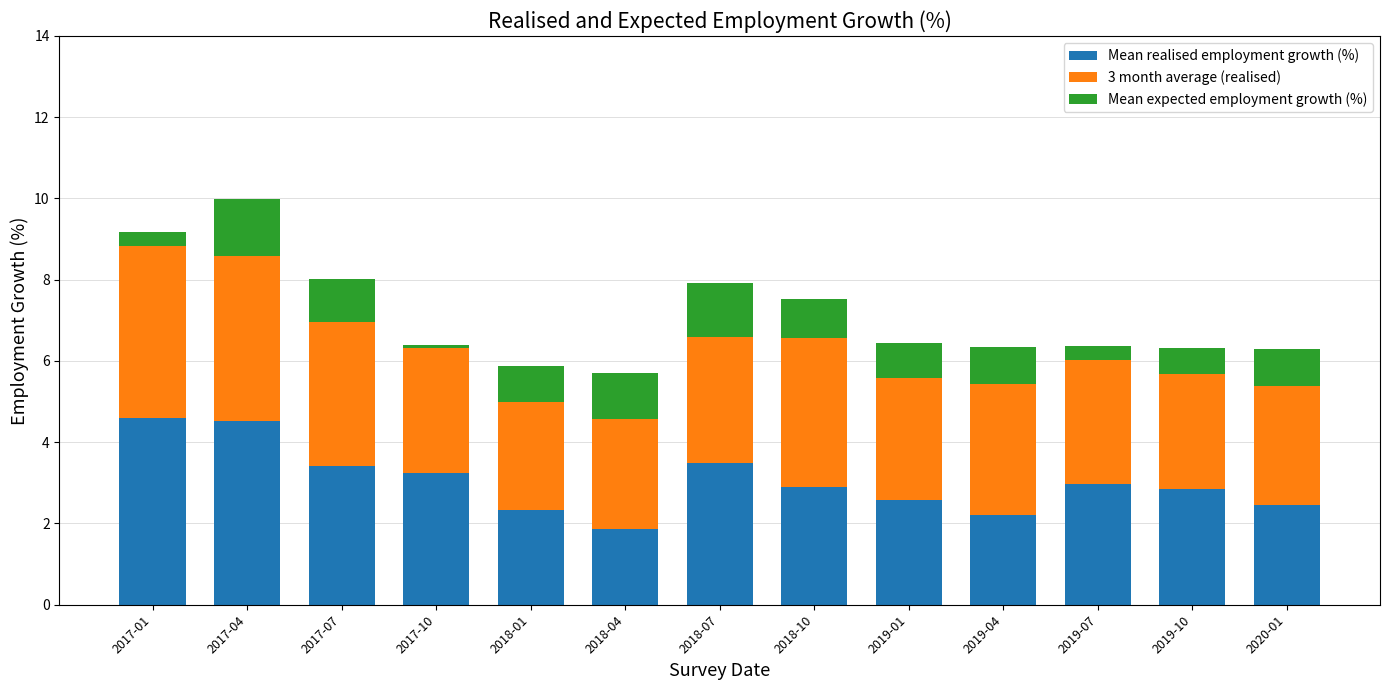

Is it true that Mean realised employment growth (%) equals 0.7 at 2019-10?

False